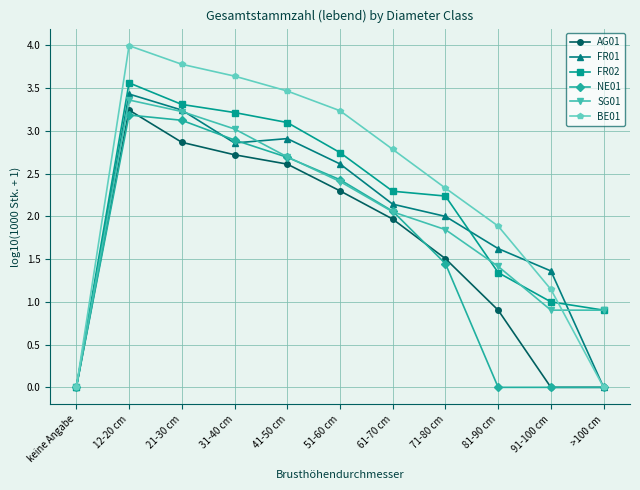

Is it true that FR01 equals 1.1 at 81-90 cm?

False